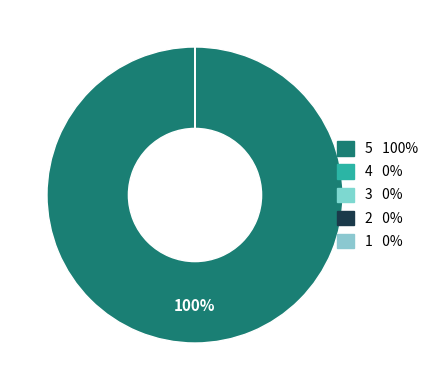

Is it true that Language 1 is 1% of the pie?

False